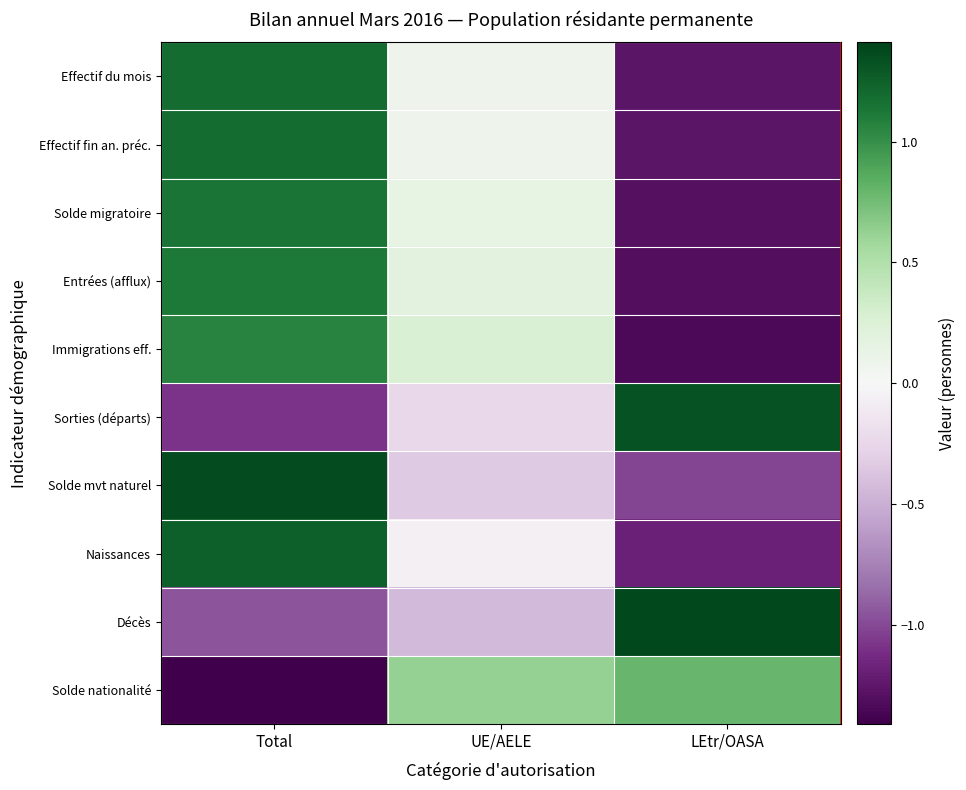

What is the difference between the highest and lowest values at LEtr/OASA?

2.7